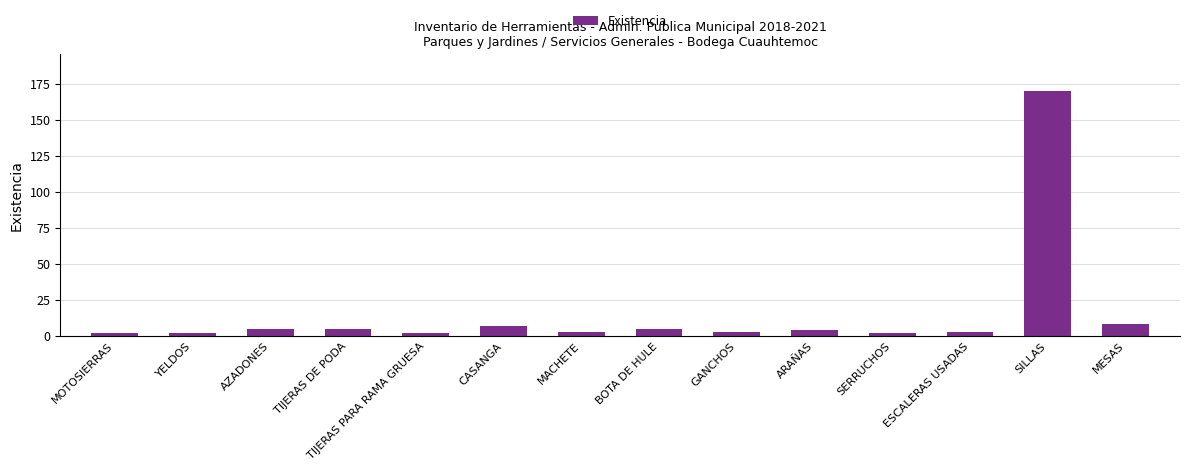

What position from the right is TIJERAS DE PODA?

11